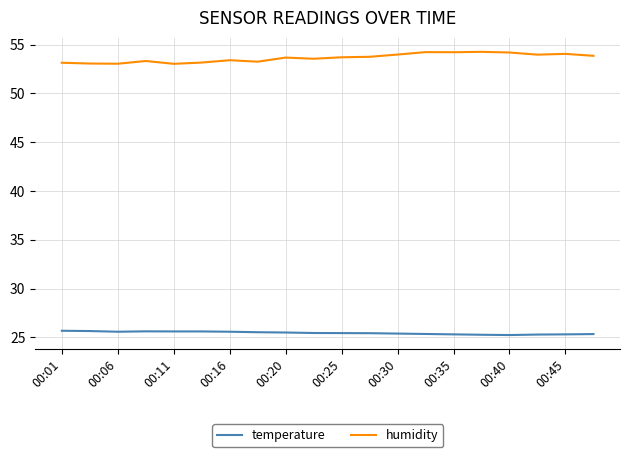

What is the sum of all temperature values?

509.0